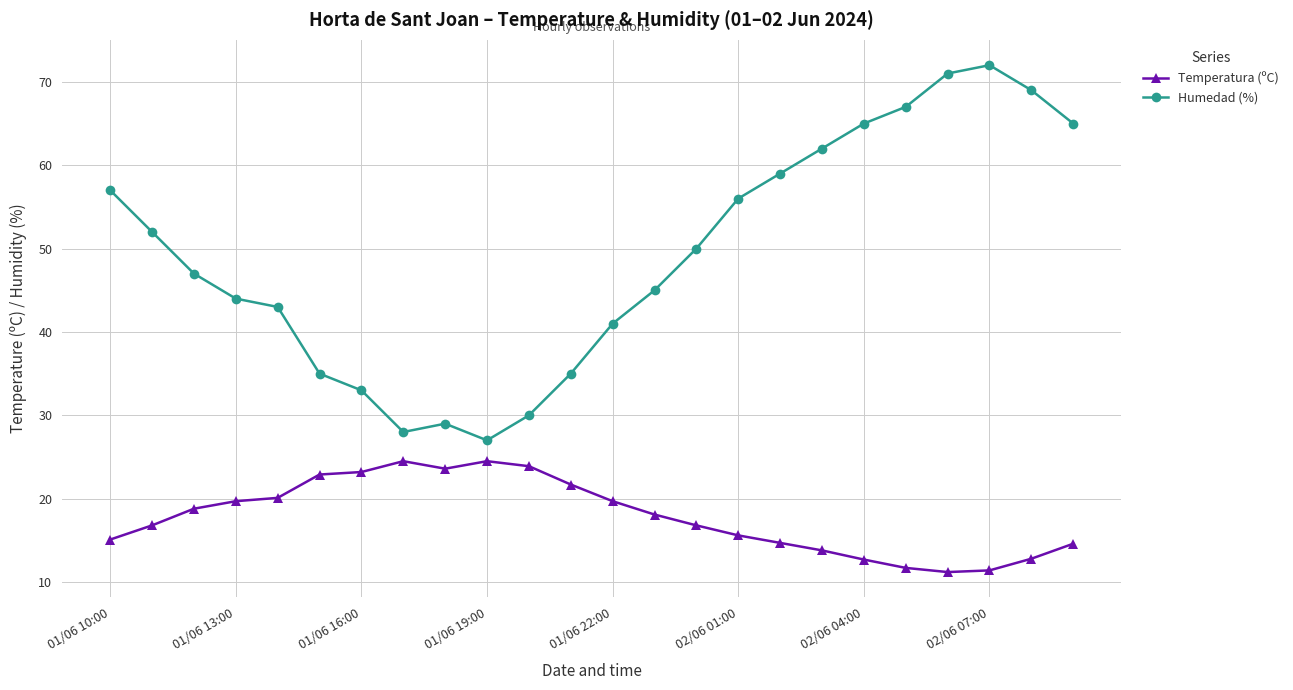

What is the difference between the second highest and second lowest values in the Temperatura (ºC) series?

13.1